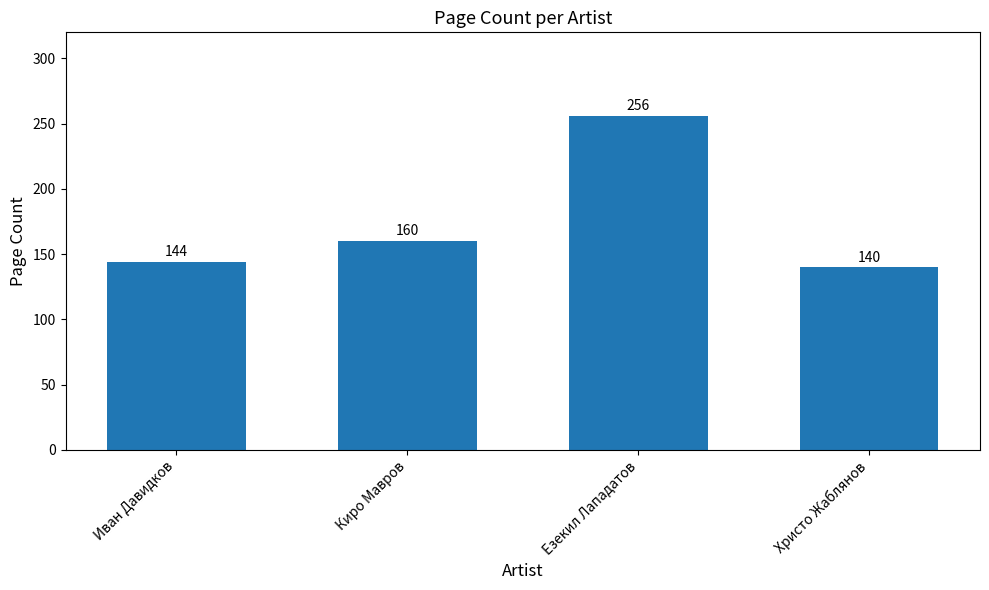

Reading left to right, extract all data points from this chart.

Иван Давидков=144	Киро Мавров=160	Езекил Лападатов=256	Христо Жаблянов=140